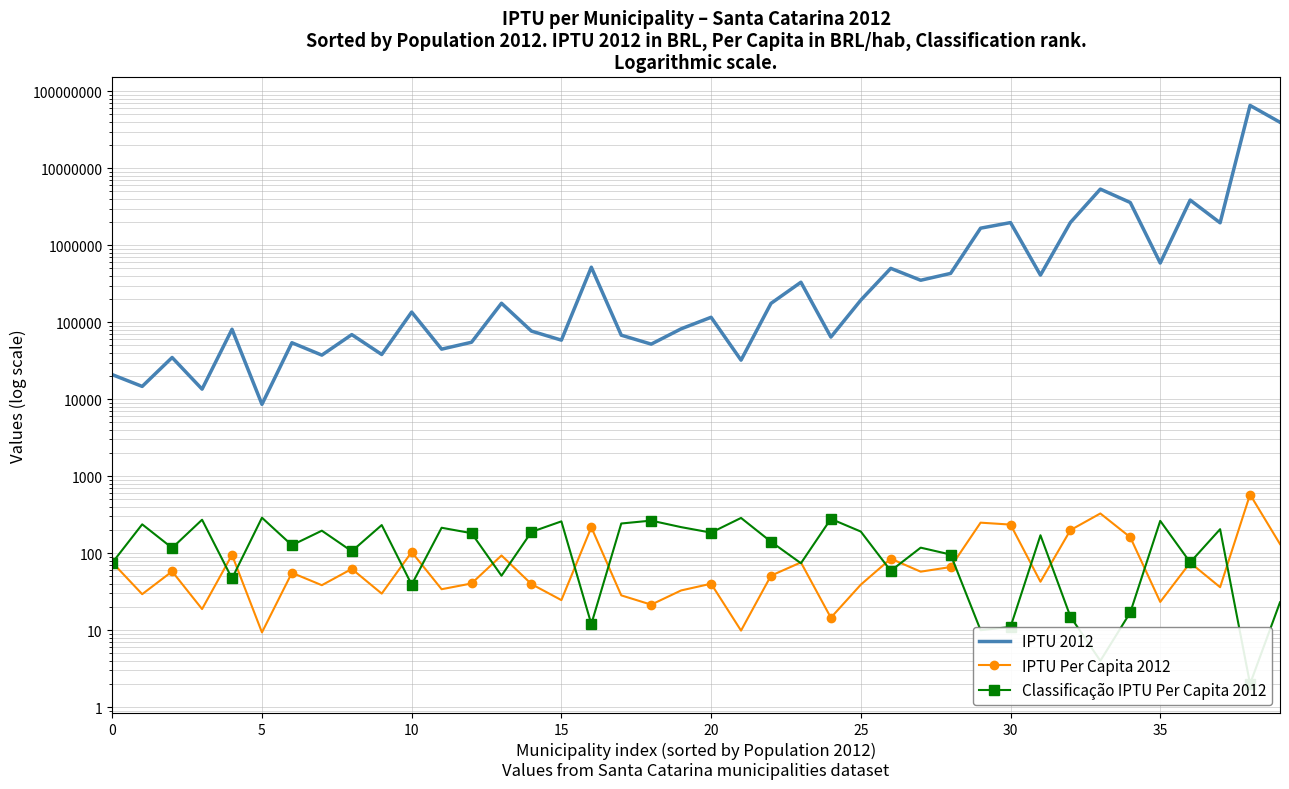

True or false: IPTU 2012 and Classificação IPTU Per Capita 2012 intersect in this chart.

False